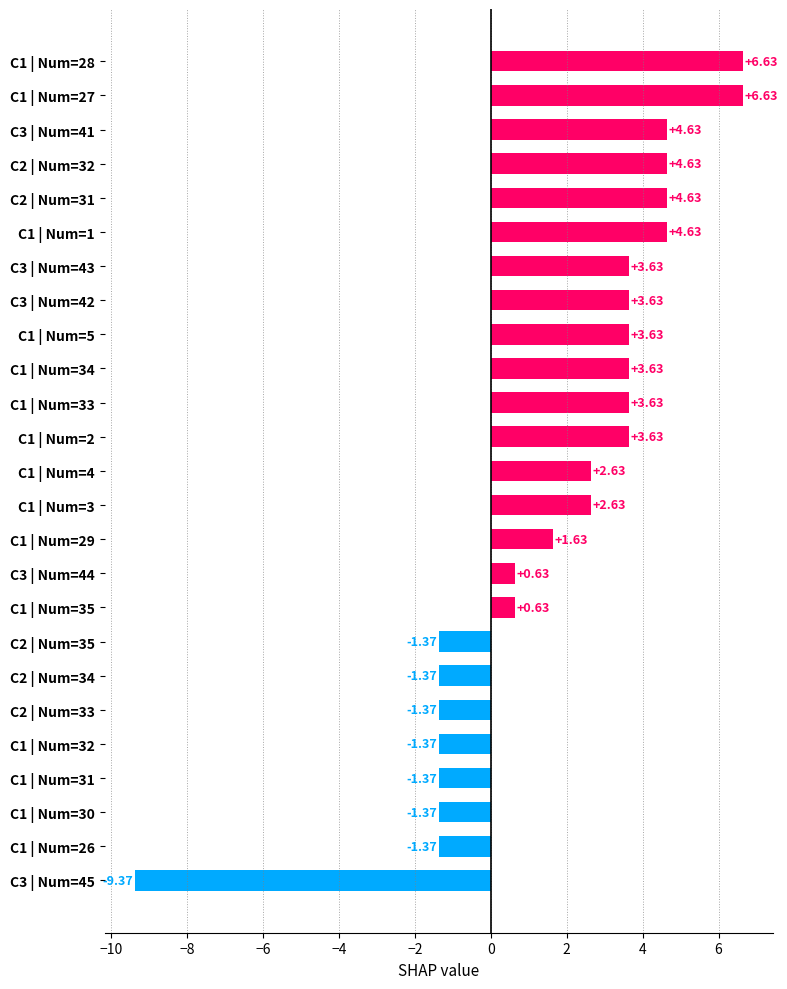

What is the average value?

1.7